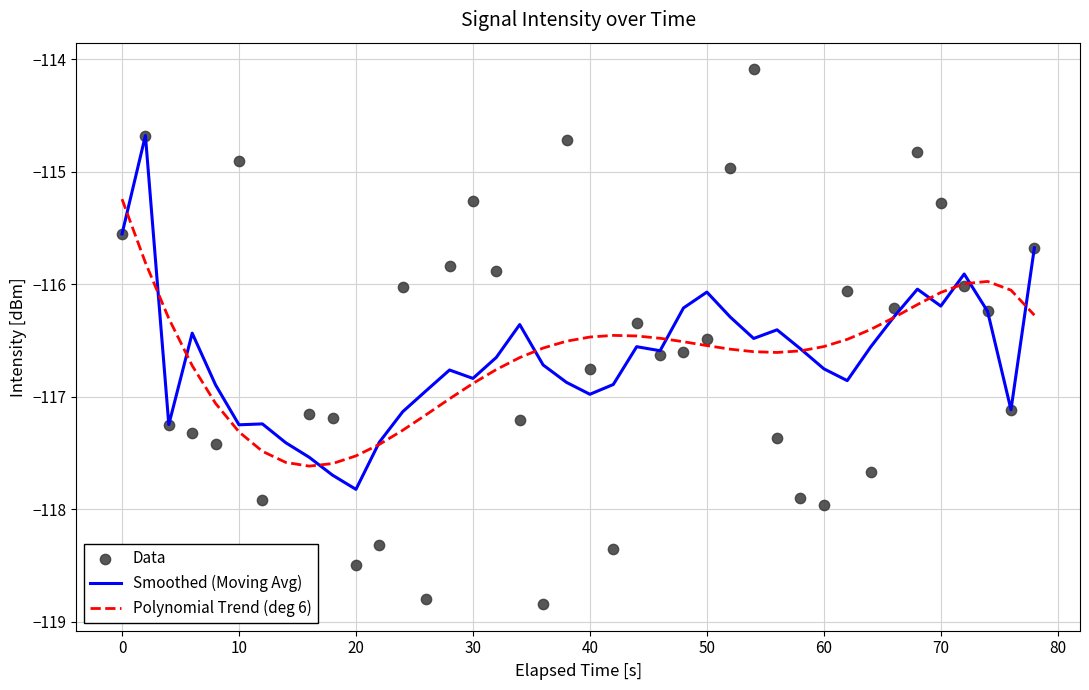

What are all the series names shown in the legend?

Smoothed (Moving Avg), Polynomial Trend (deg 6), Data